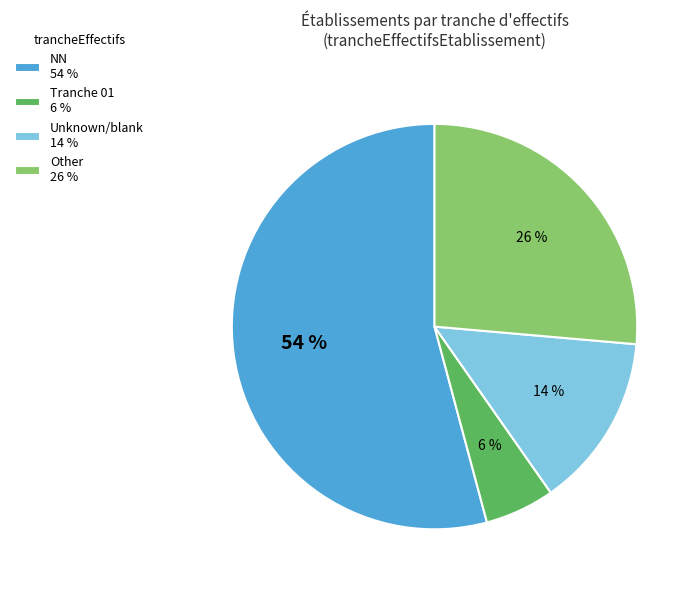

Is it true that NN 54 % is 66% of the pie?

False